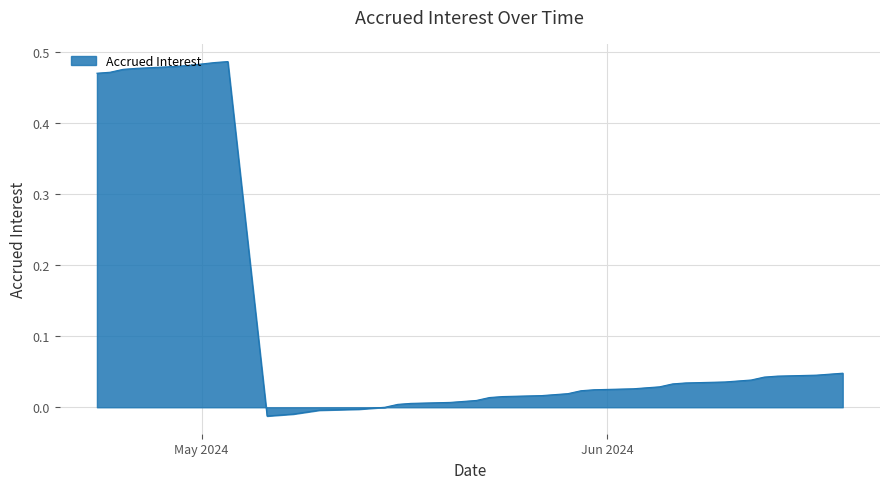

Is this an area chart (filled region under the line)?

Yes